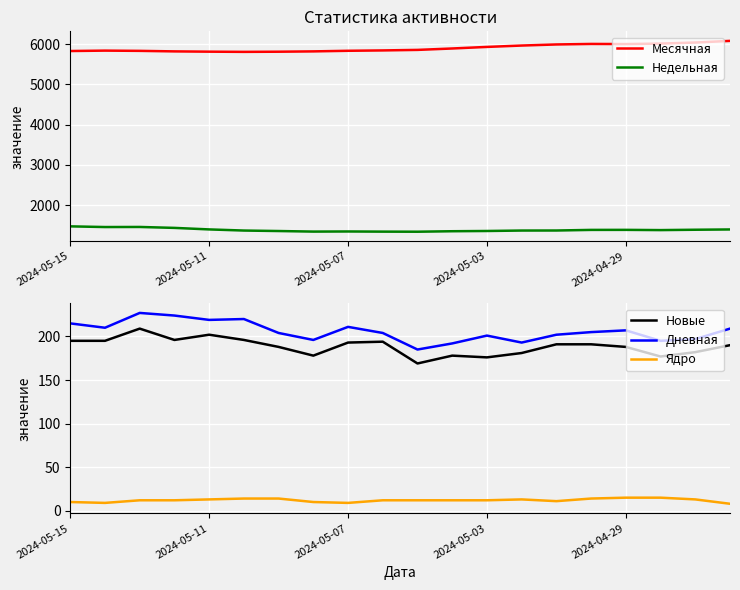

How many categories are shown in the chart?

20